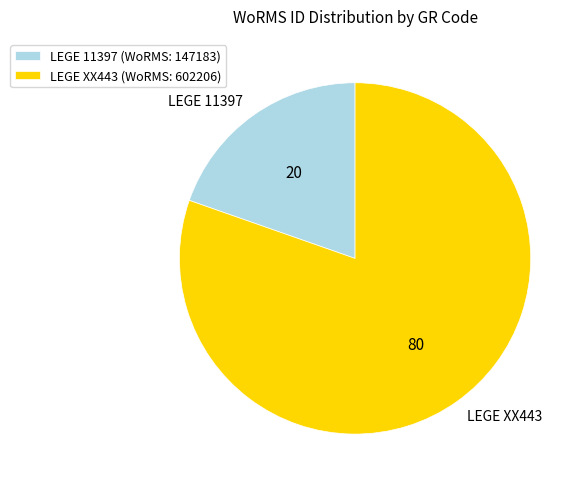

True or false: LEGE XX443 accounts for 80% of the total.

True